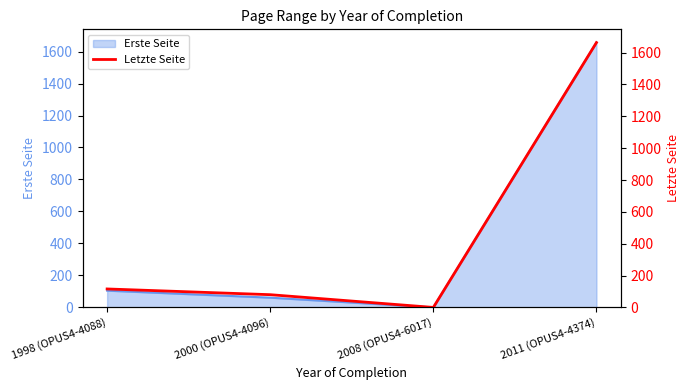

Reading left to right, transcribe all the data shown in this chart.

116	80	0	1663